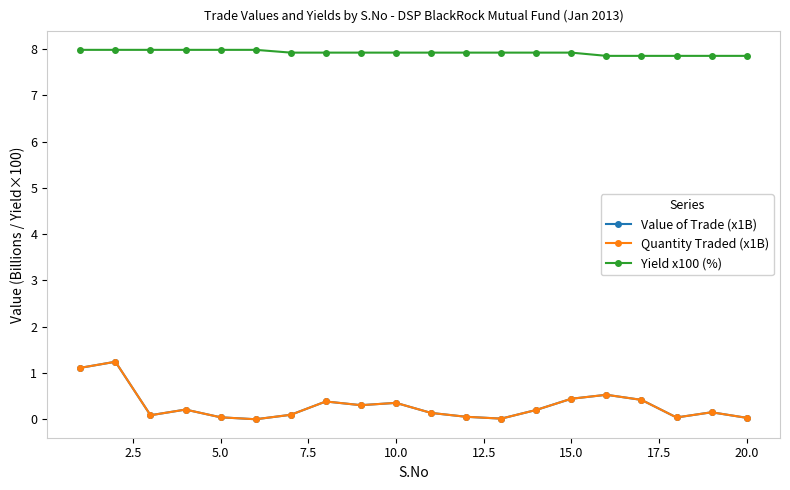

Which series has the largest total across all categories?

Yield x100 (%)